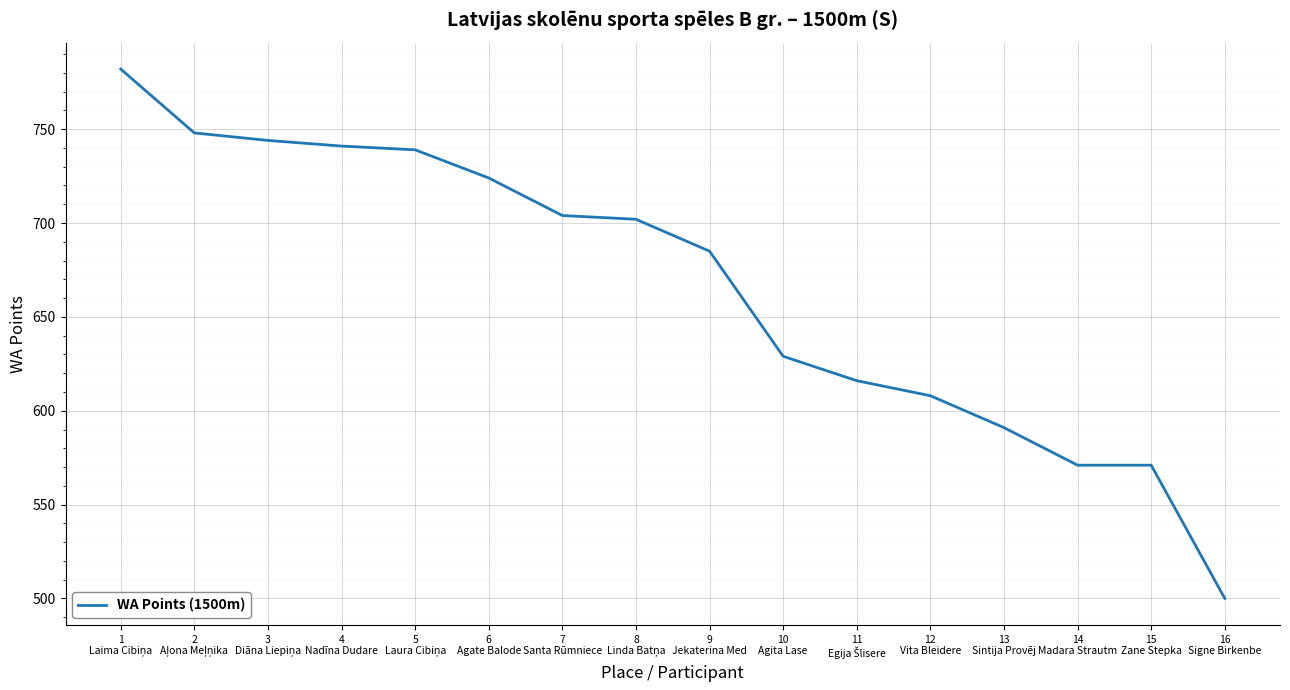

What is the ratio of the value at 10
Agita Lase to the value at 9
Jekaterina Med?

0.9